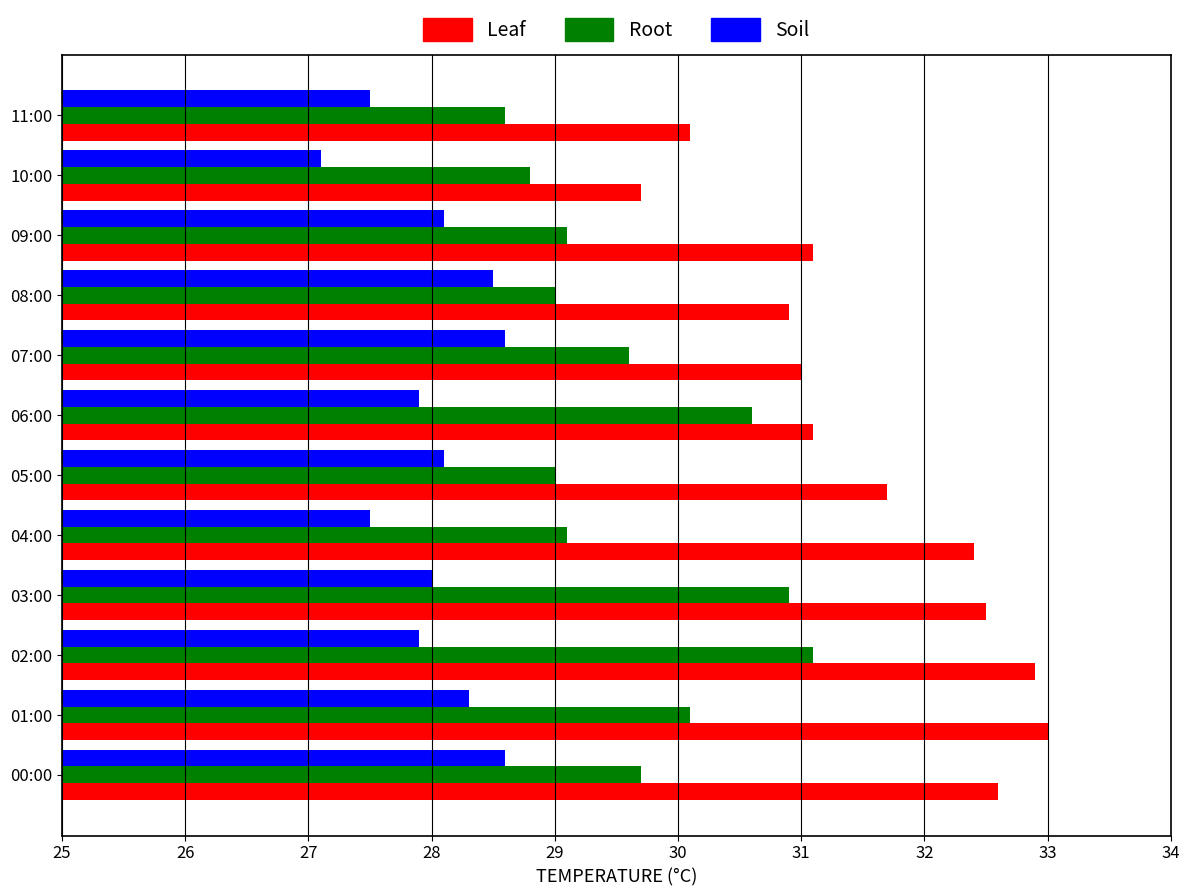

What is the average value of the Soil series?

28.0